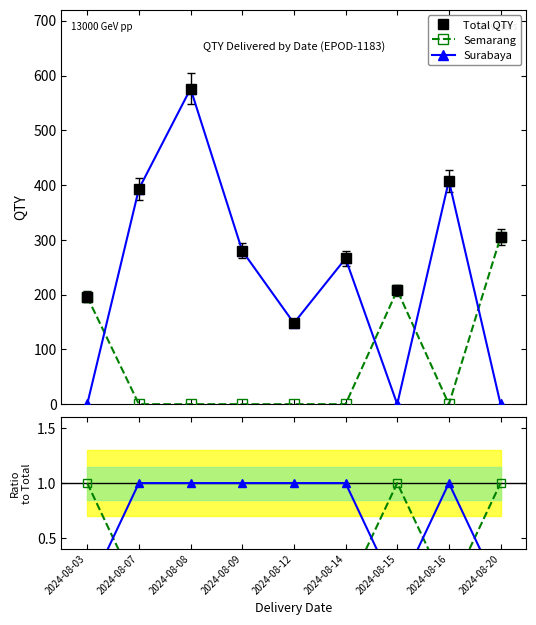

Is it true that Semarang equals 0 at 2024-08-15?

False